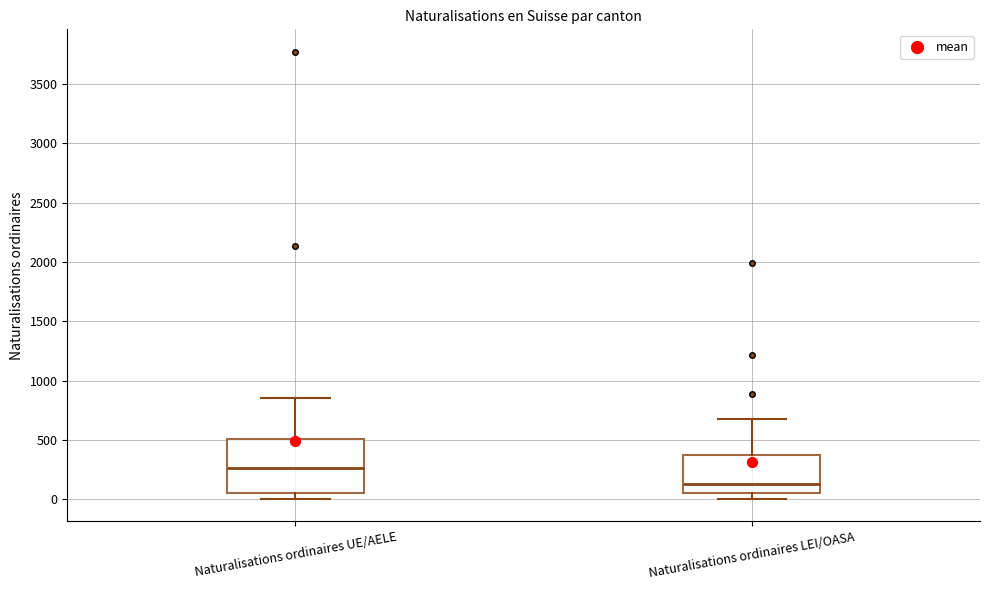

Where does the median line of the box for Naturalisations ordinaires UE/AELE sit on the y-axis? The values are not printed on the chart, so give them approximately, as read against the axis.

250